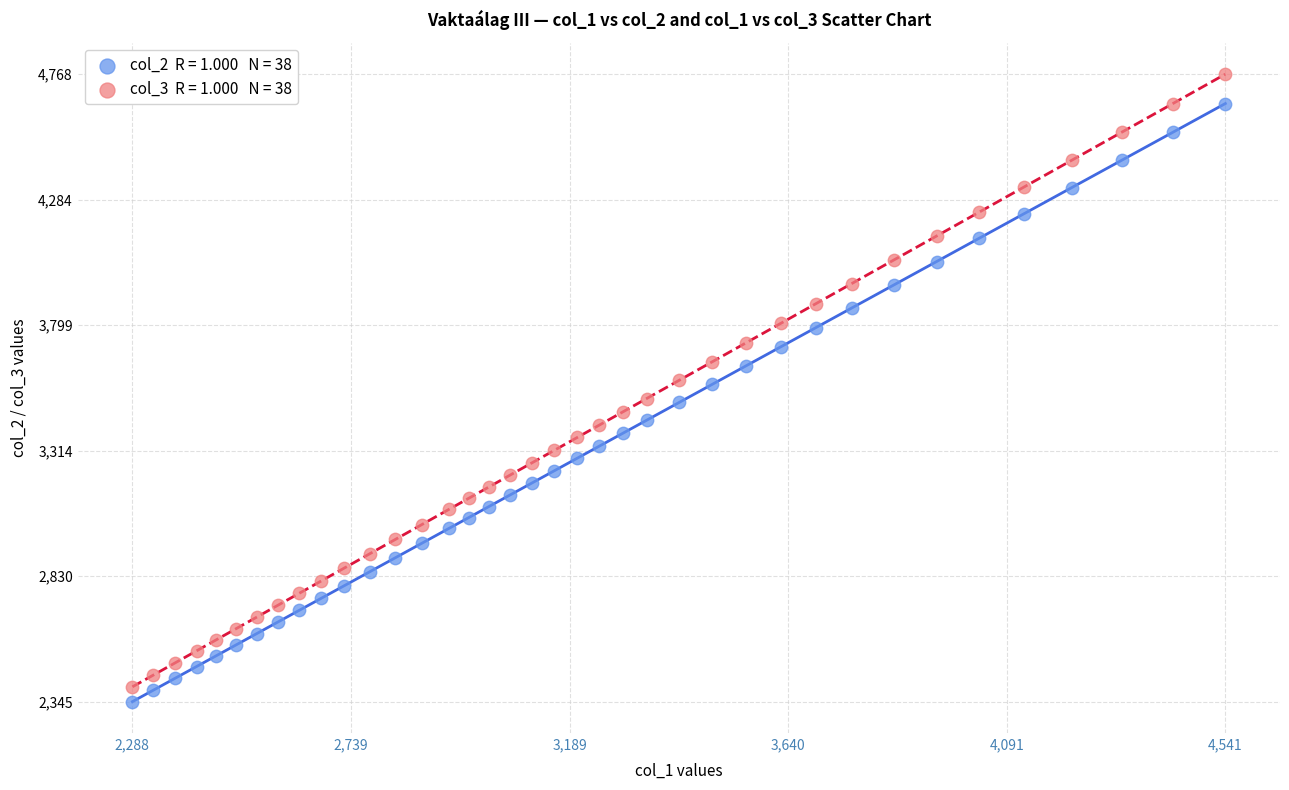

Across all data points, what is the range of X values (max minus min)?

2253.0